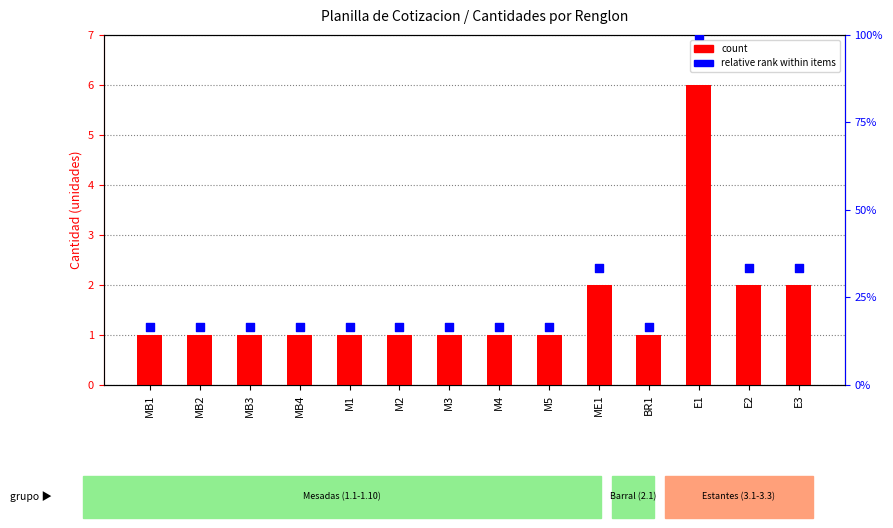

What are all the series names shown in the legend?

count, relative rank within items